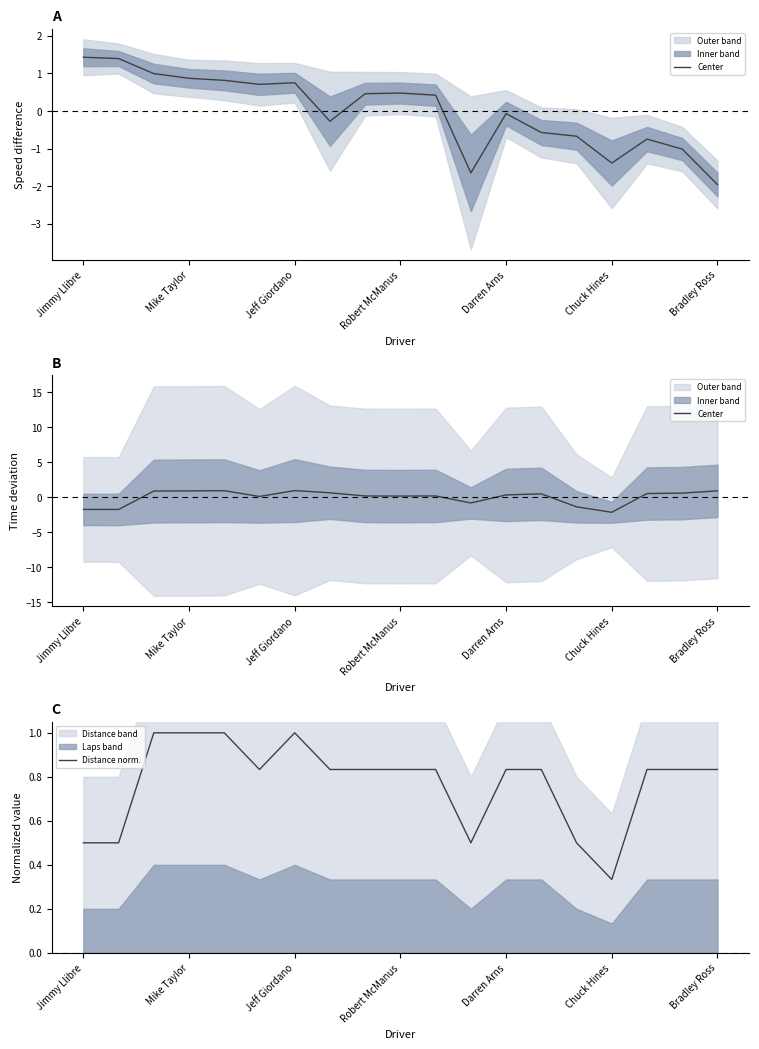

Count the number of categories in the chart.

19